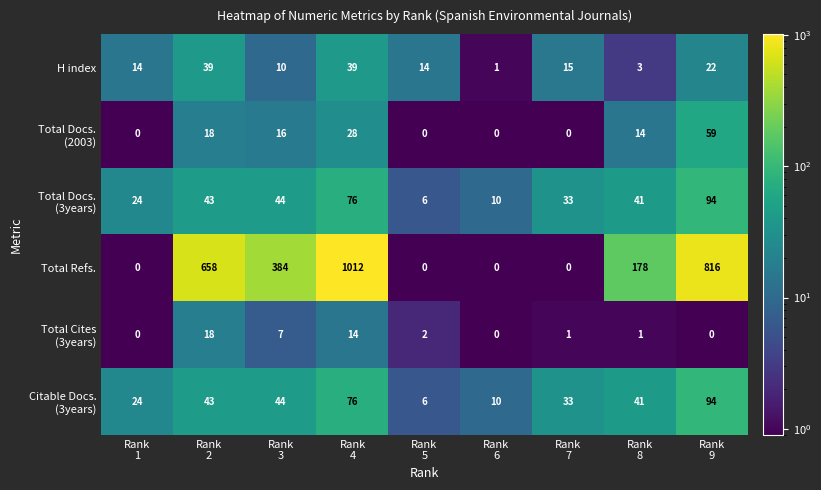

What is the difference between the second highest and minimum values in the H index series?

38